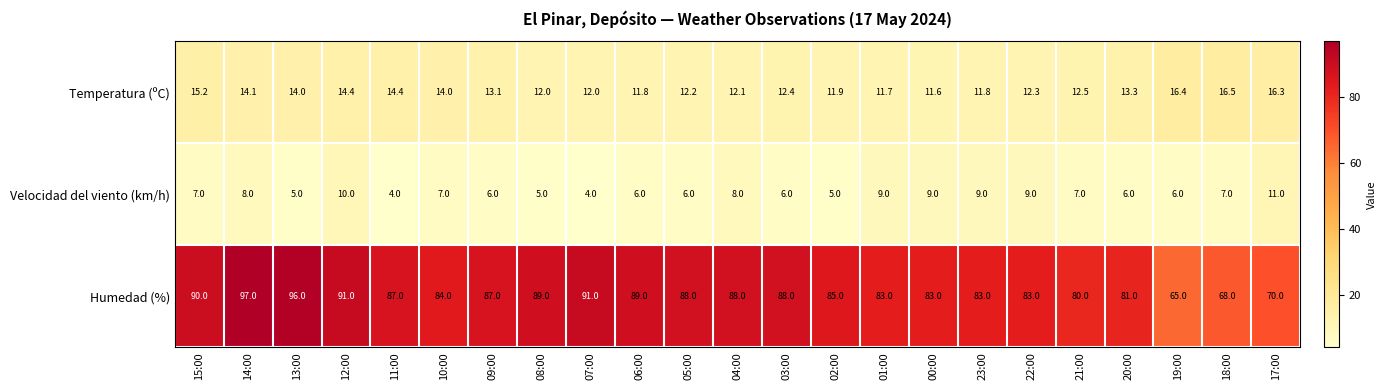

Between 13:00 and 05:00, which series saw the biggest shift?

Humedad (%)